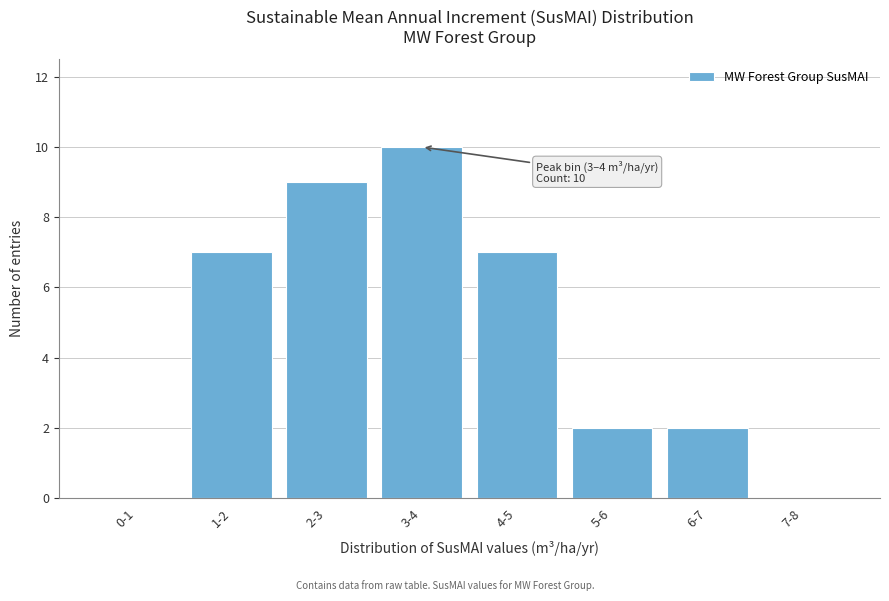

Reading left to right, list all the values displayed in this chart.

0-1=0	1-2=7	2-3=9	3-4=10	4-5=7	5-6=2	6-7=2	7-8=0